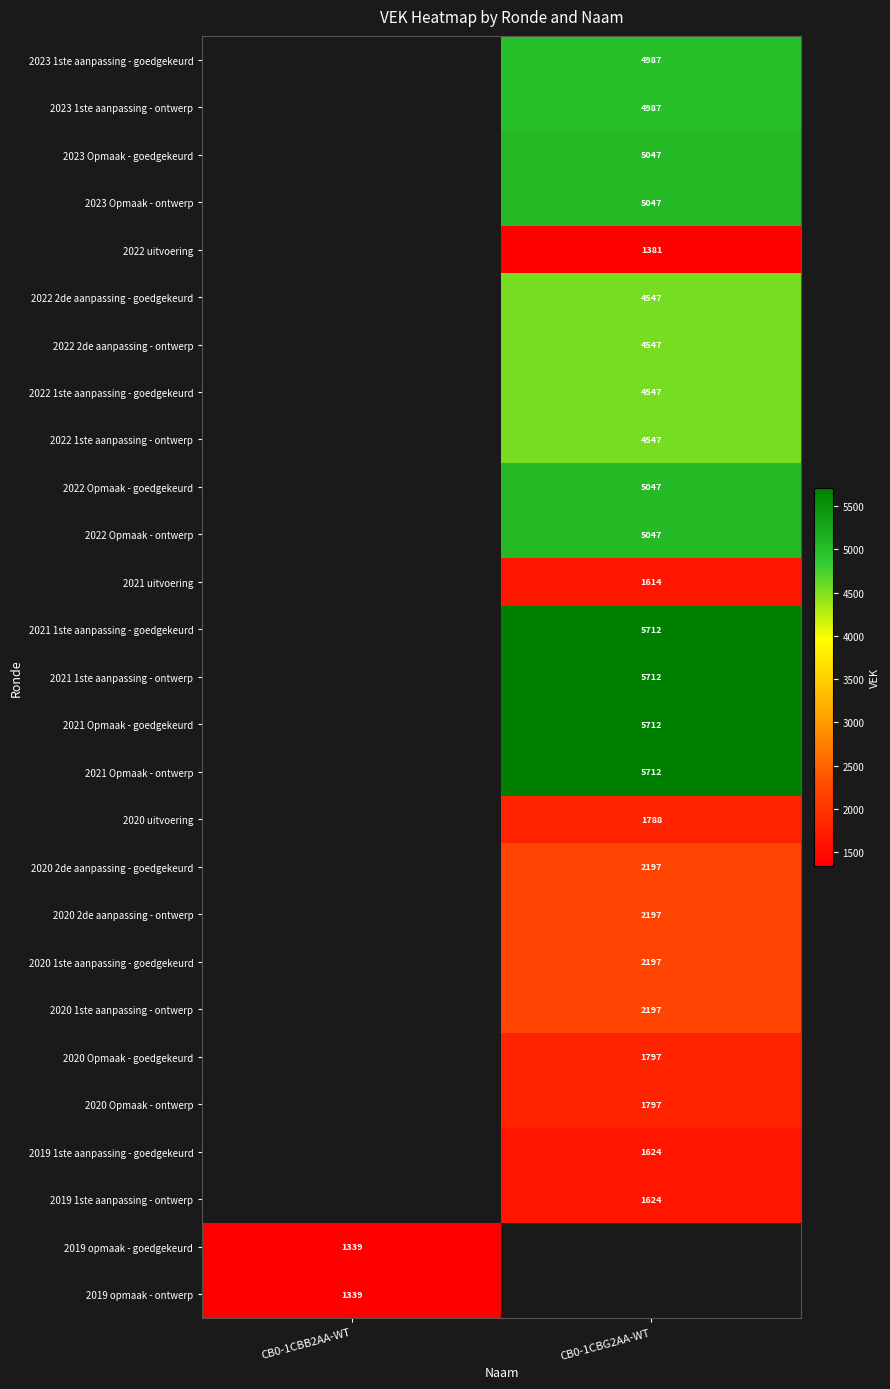

The value of 2023 Opmaak - goedgekeurd at CB0-1CBG2AA-WT is 5047. True or false?

True